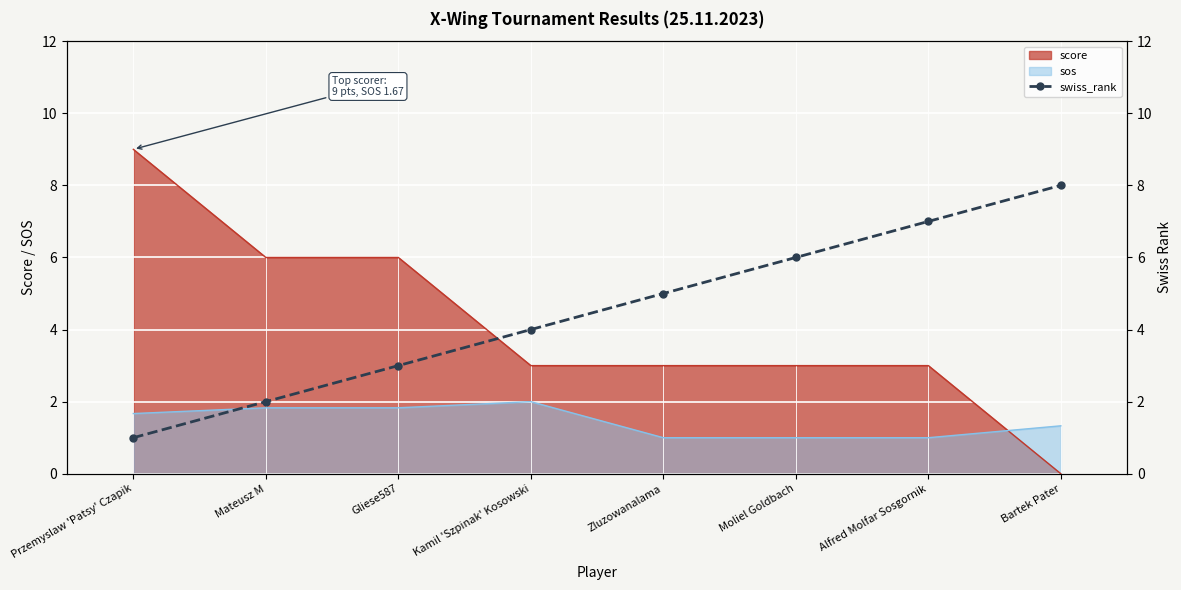

How many values are between 3 and 7?

5